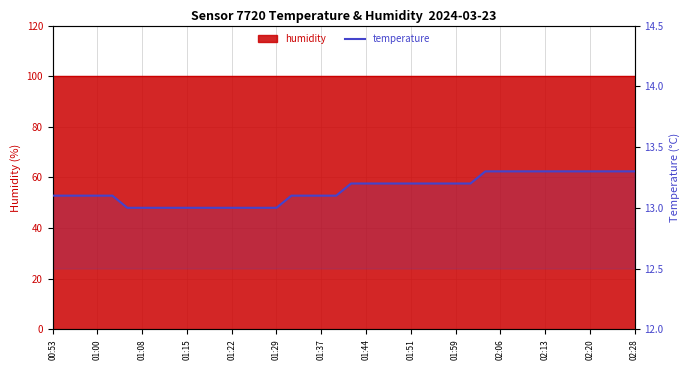

The chart shows a value of 8.6 at 37. True or false?

False